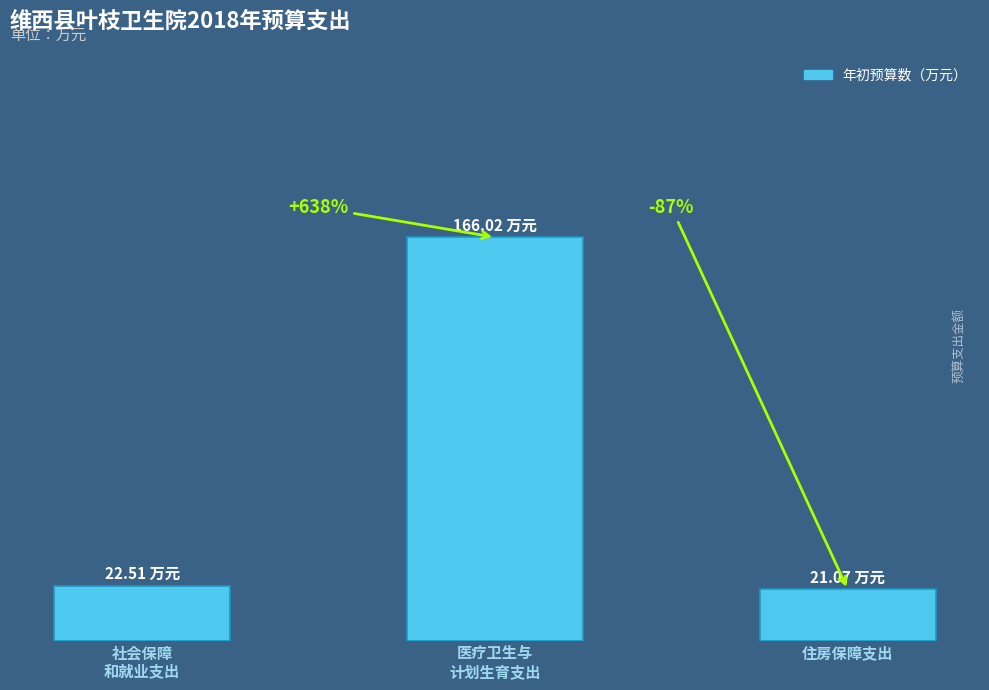

How many data points does each series have?

3